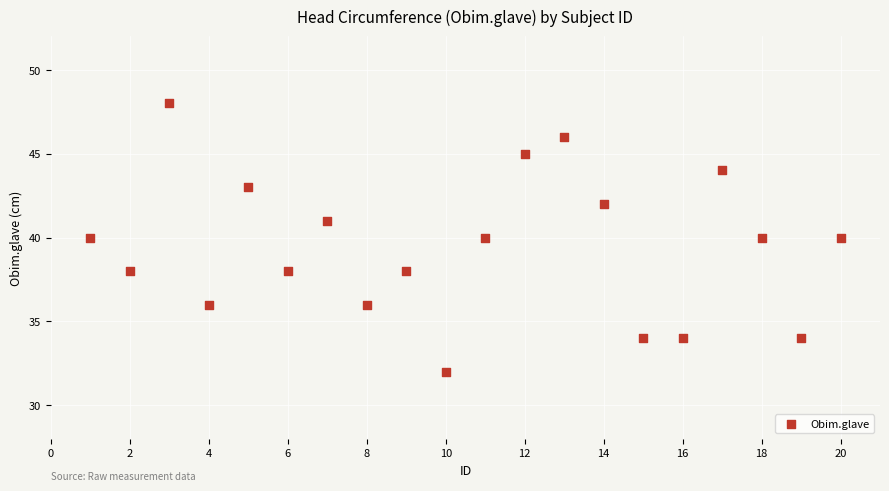

What is the range of X values (max minus min)?

19